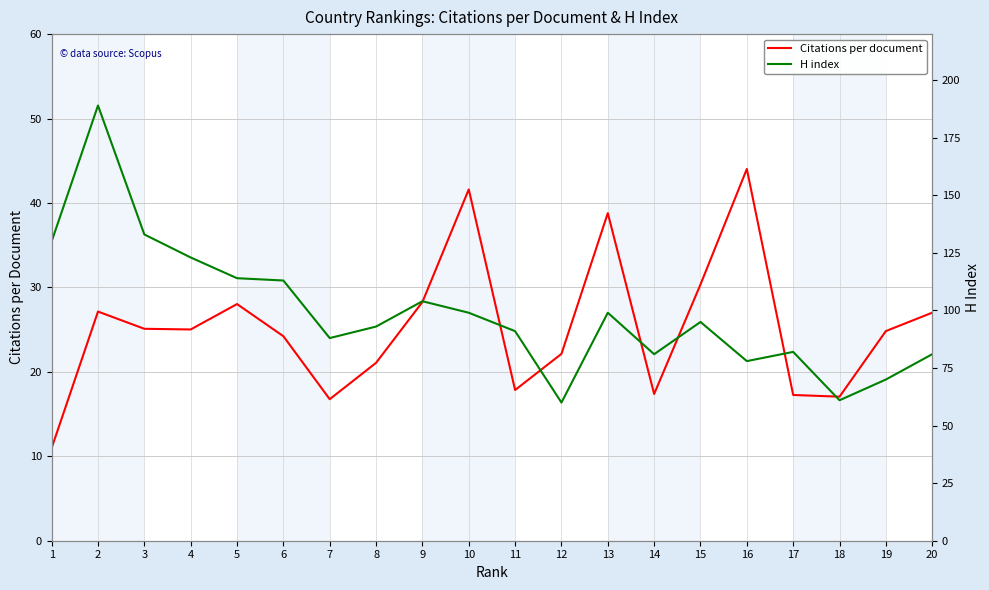

True or false: Citations per document has a value of 38.8 at 13.

True